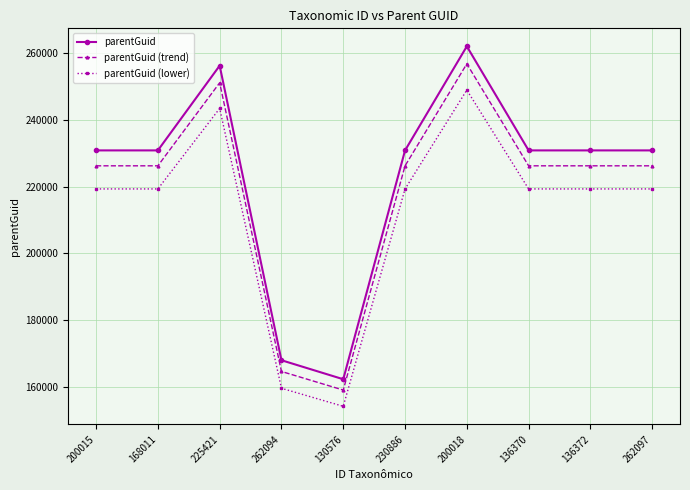

Which series has the largest total across all categories?

parentGuid